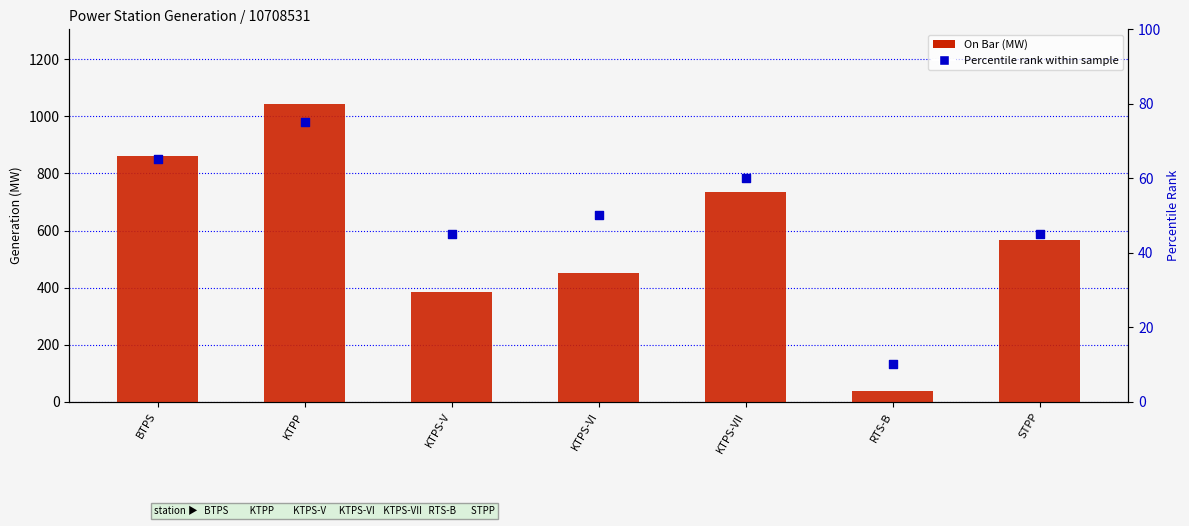

Which series has the largest total across all categories?

On Bar (MW)